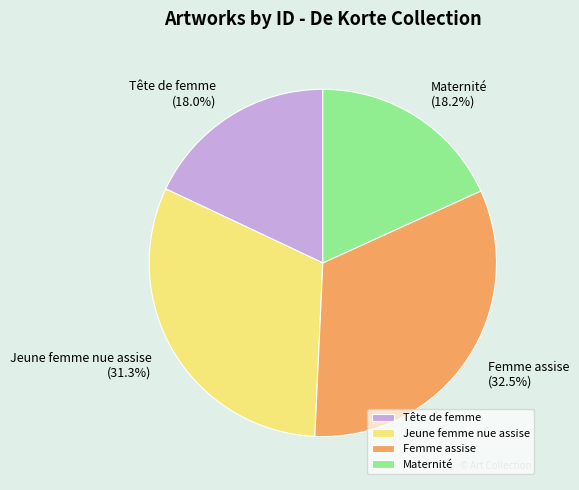

Count the number of slices in the pie.

4